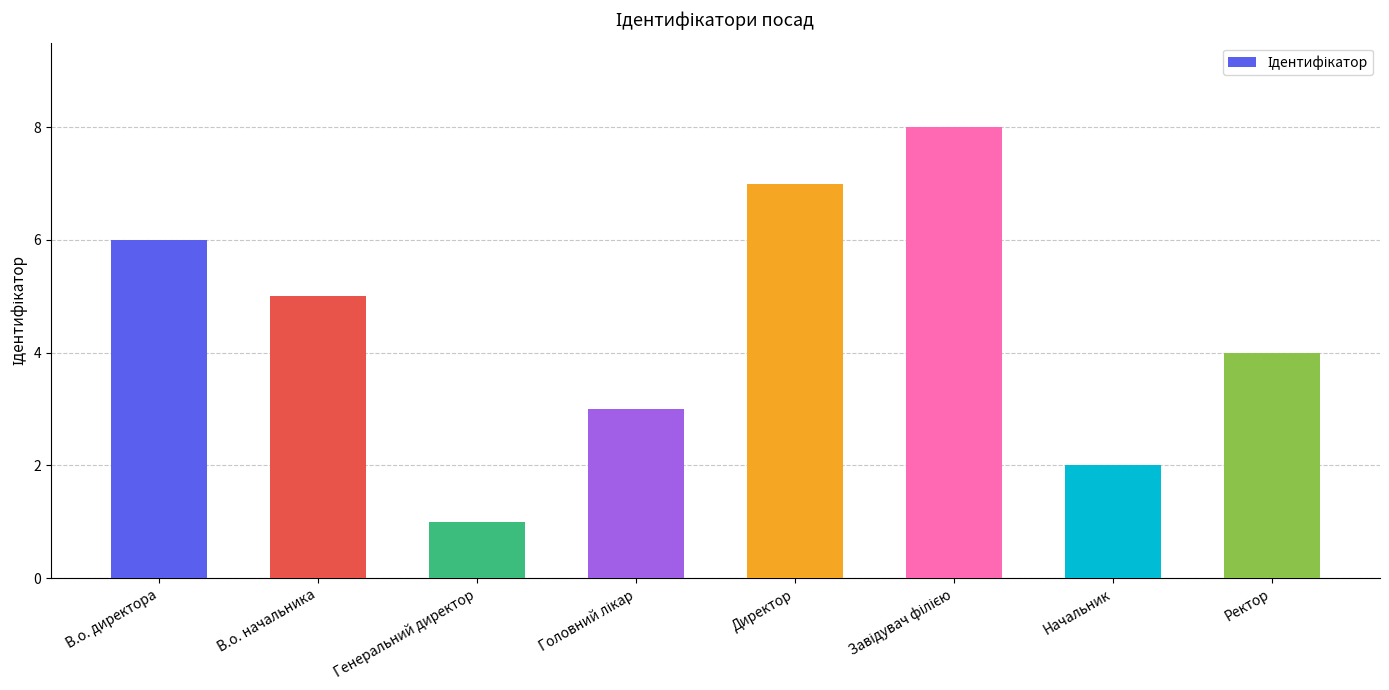

Which has a higher value, Генеральний директор or В.о. директора?

В.о. директора